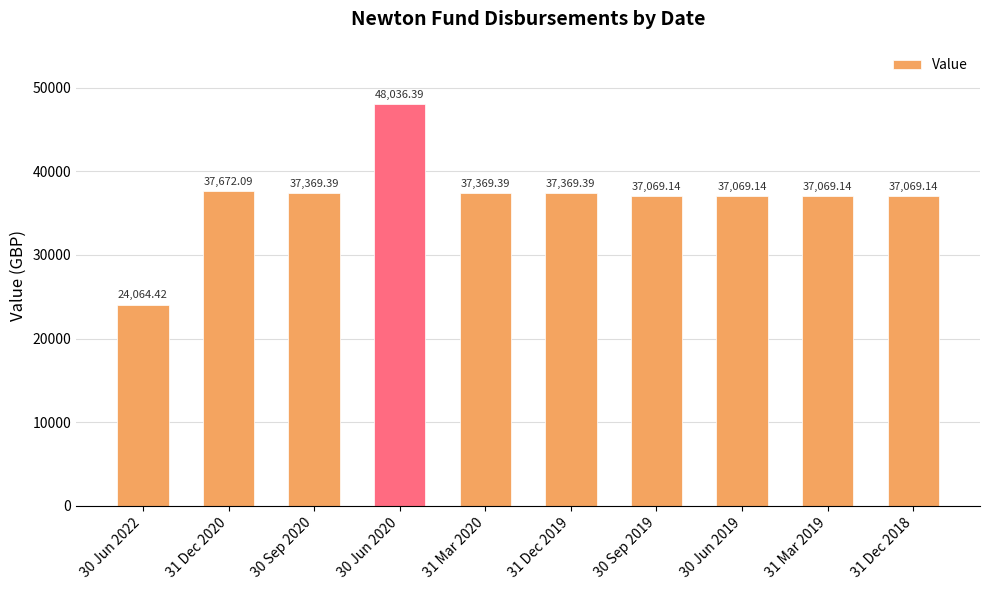

What is the sum of the values at 31 Dec 2018 and 30 Jun 2020?

85105.5